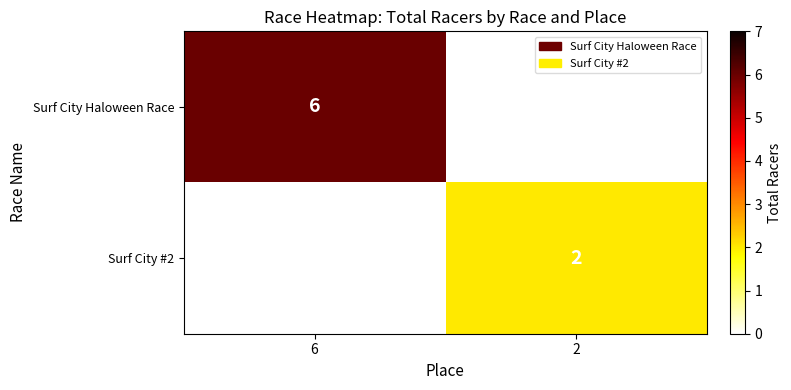

The value of Surf City #2 at 2 is 2. True or false?

True